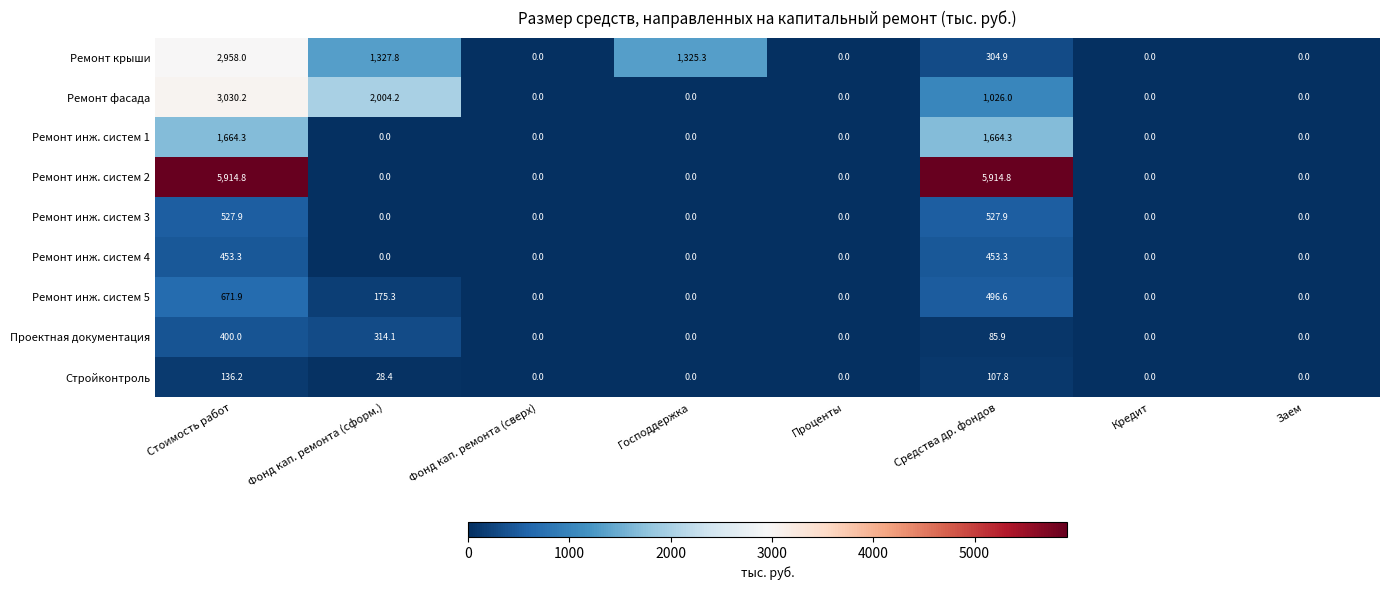

Is it true that Ремонт фасада equals 0.0 at Заем?

True